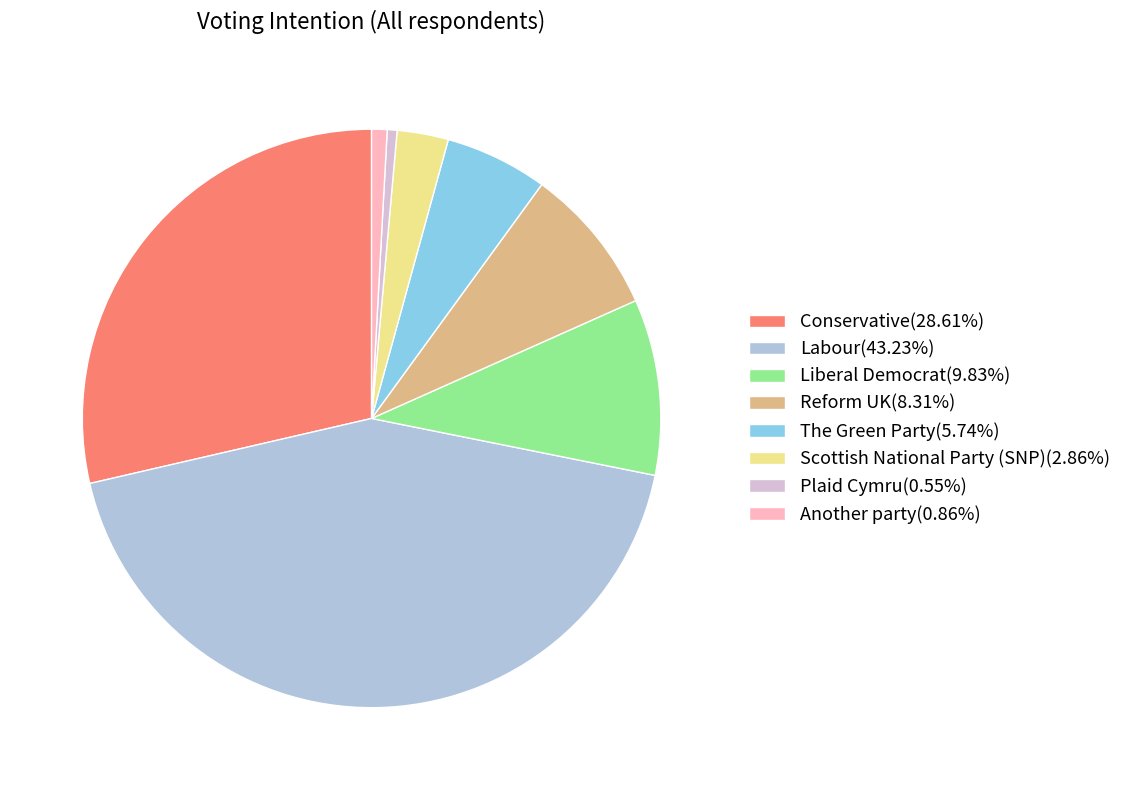

Is Another party(0.86%) the majority of the pie?

No